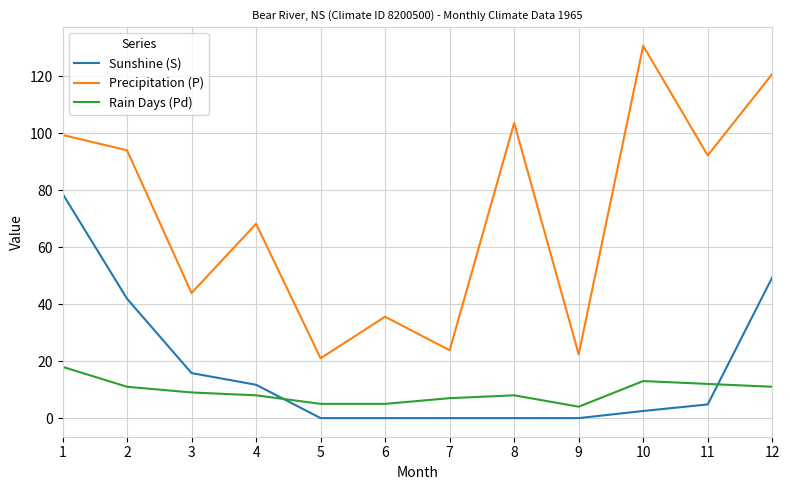

What is the difference between the highest and lowest values at 12?

109.8